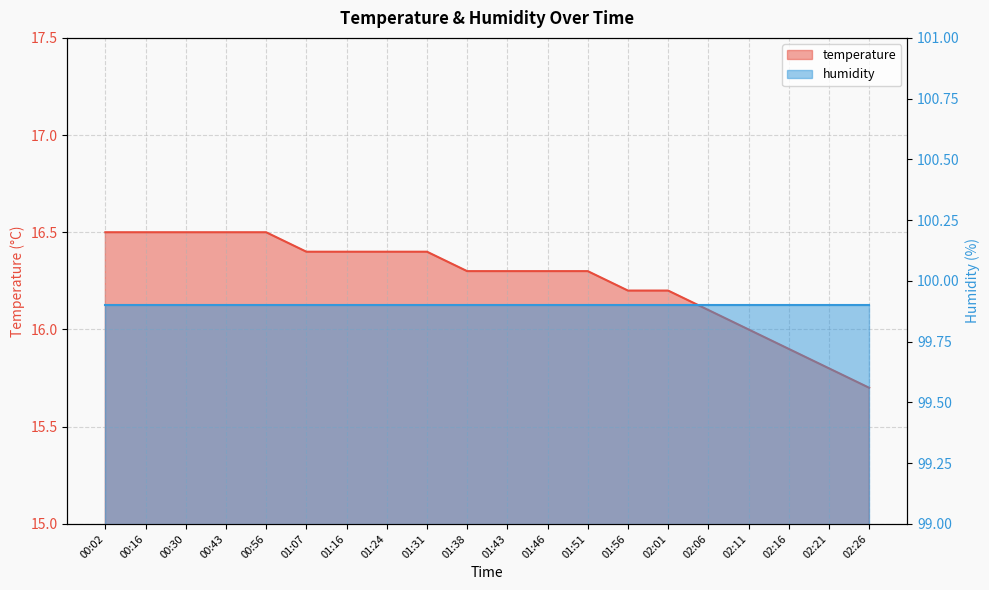

True or false: there are more than 1 points higher than both neighbors.

False